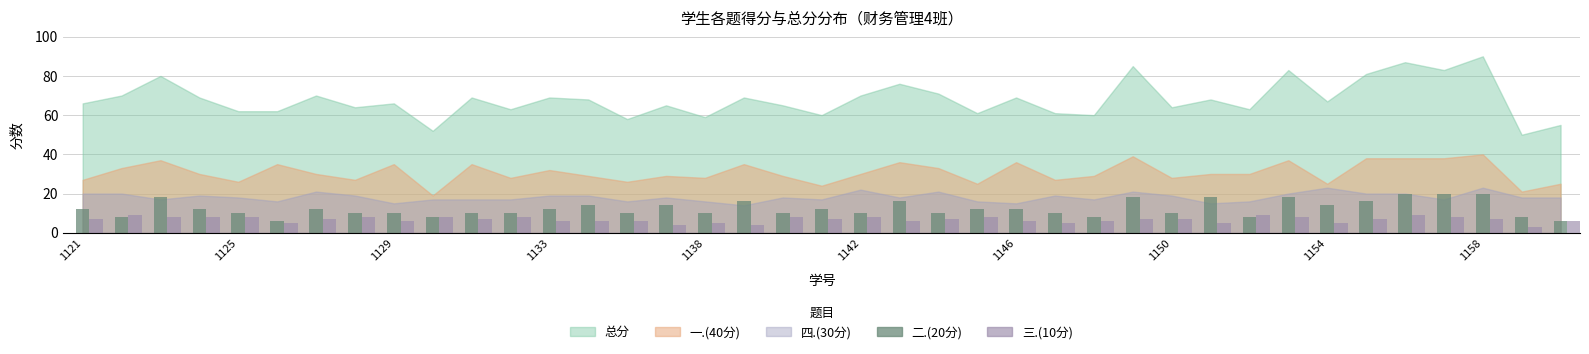

Which series has the largest total across all categories?

二.(20分)